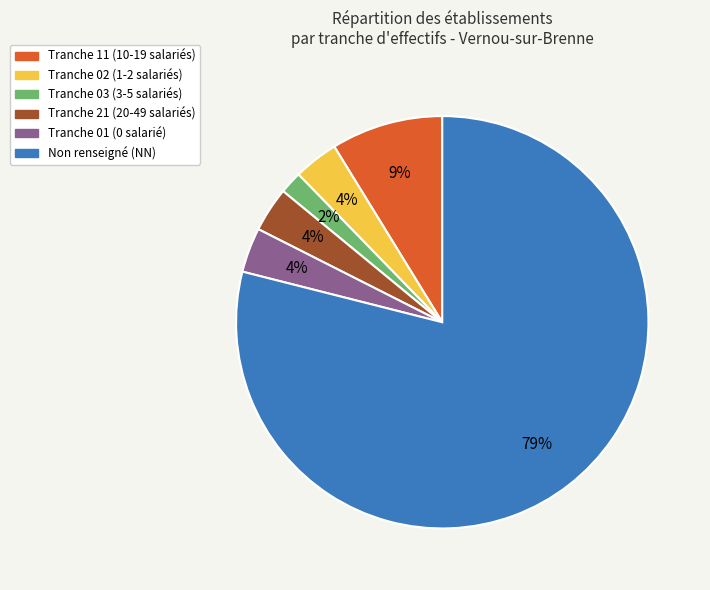

To the nearest percent, what is the average slice percentage?

17%